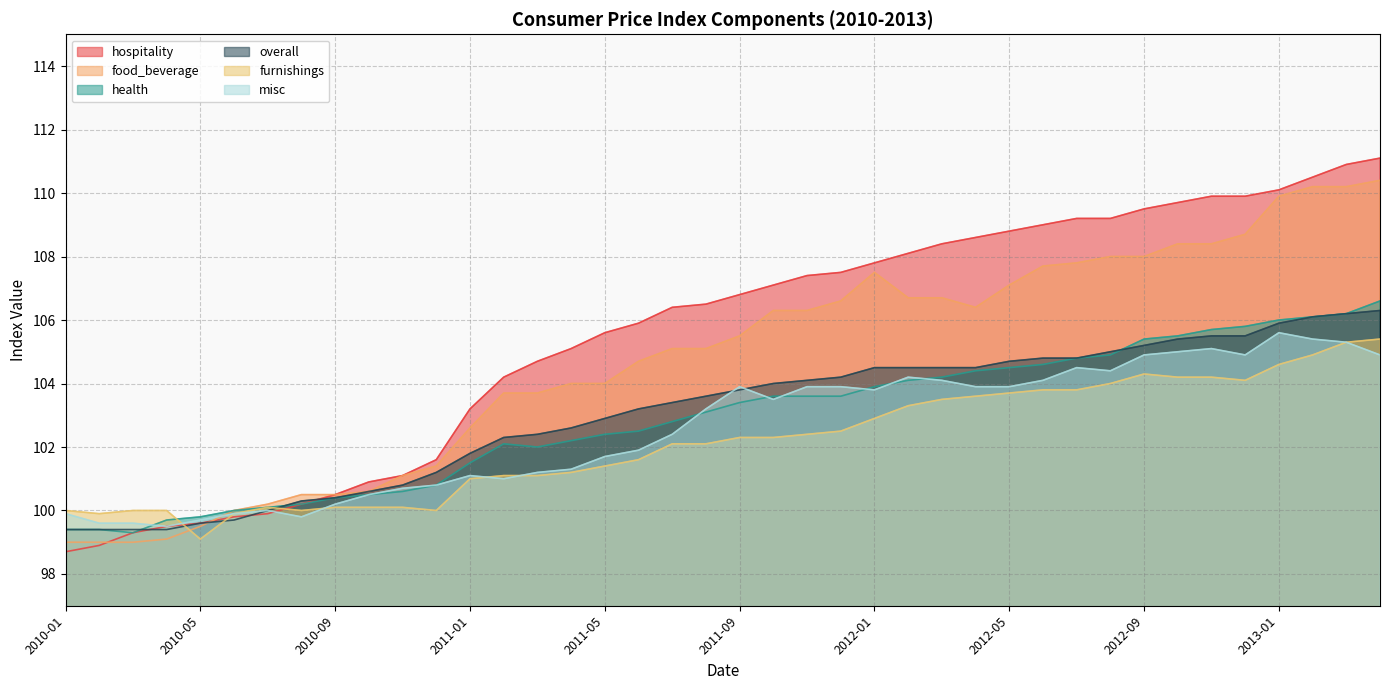

Which series changed the most between 2012-04 and 2012-10?

food_beverage